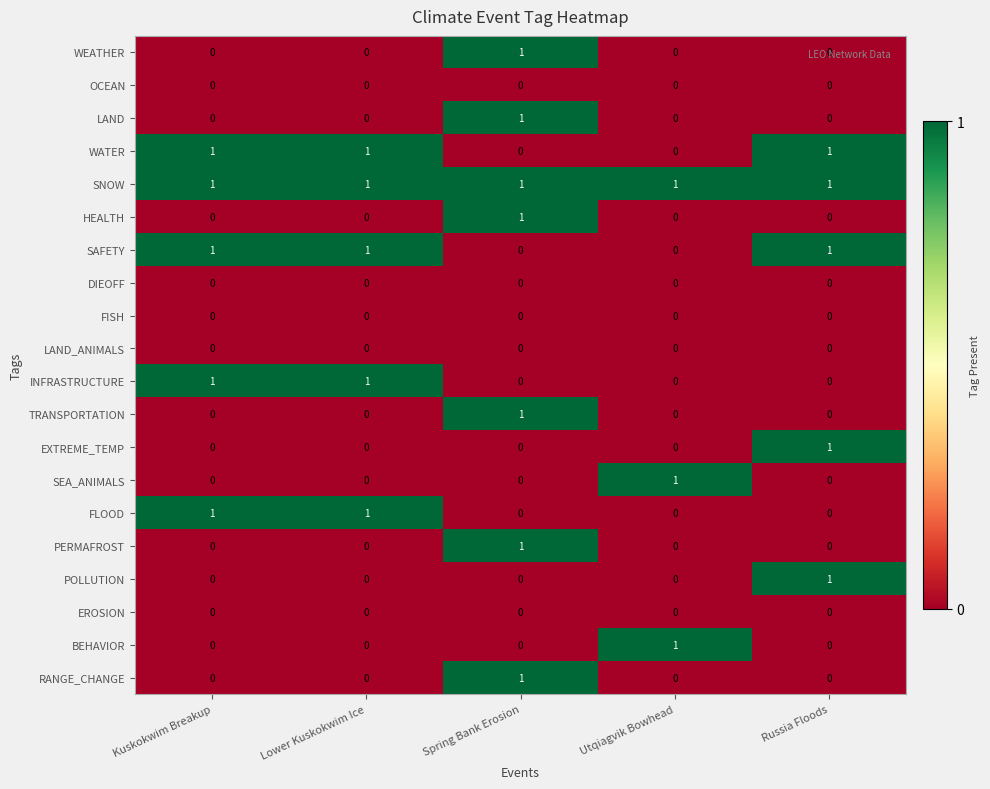

At how many categories does at least one series exceed 0?

5